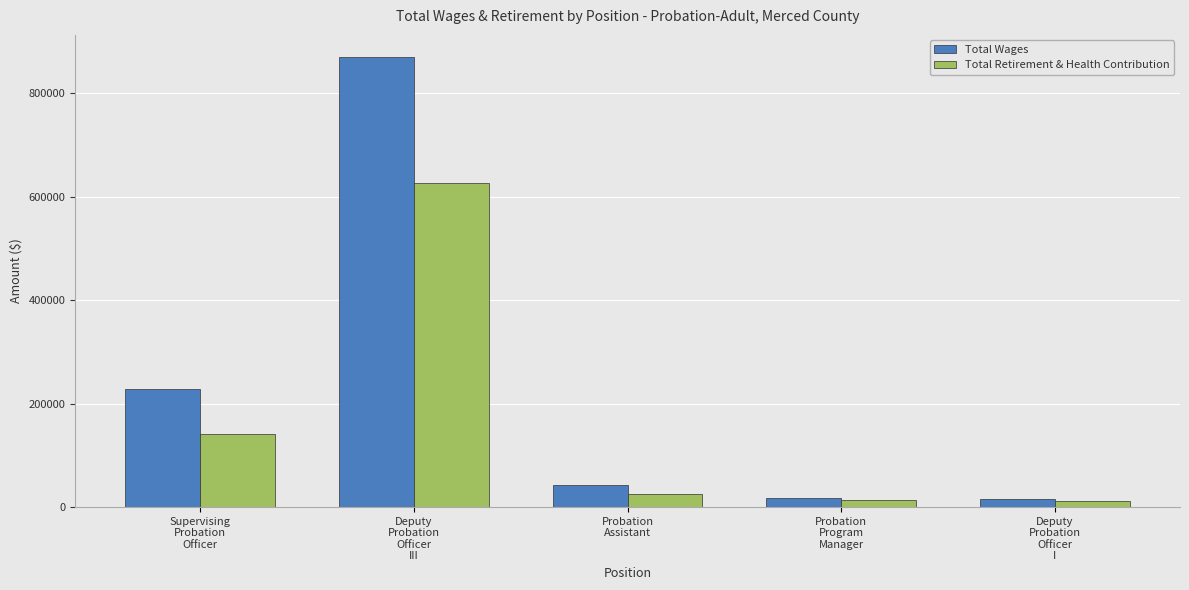

What is the average value of the Total Wages series?

234505